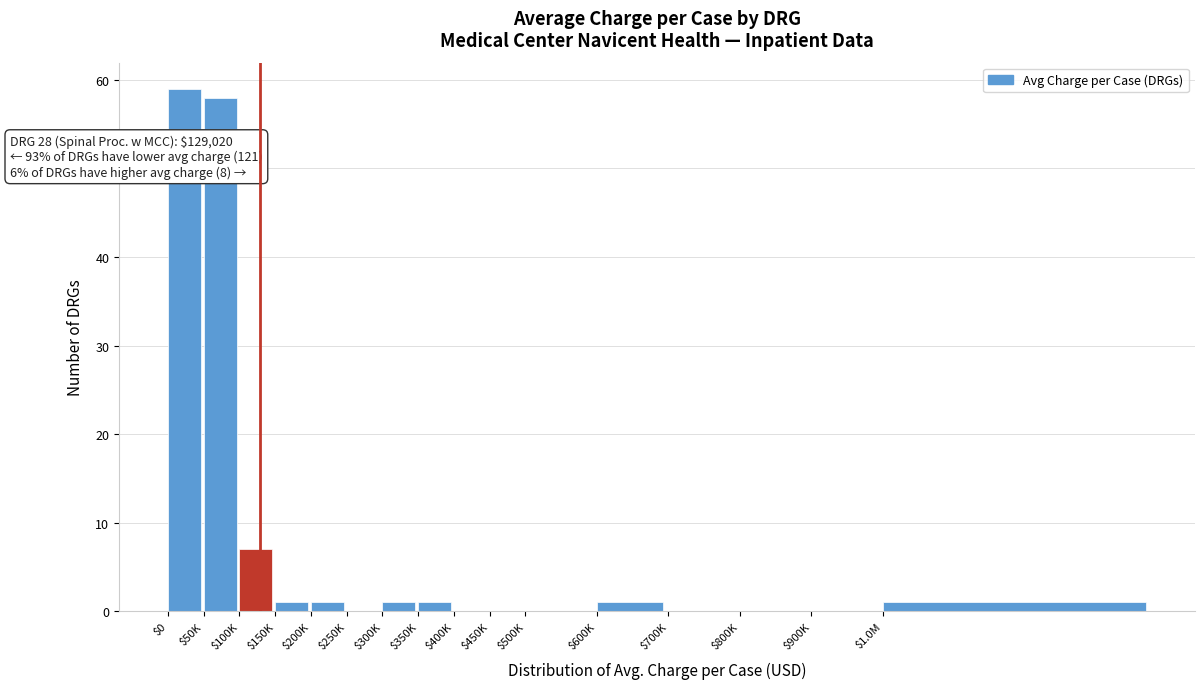

What is the sum of all values?

130